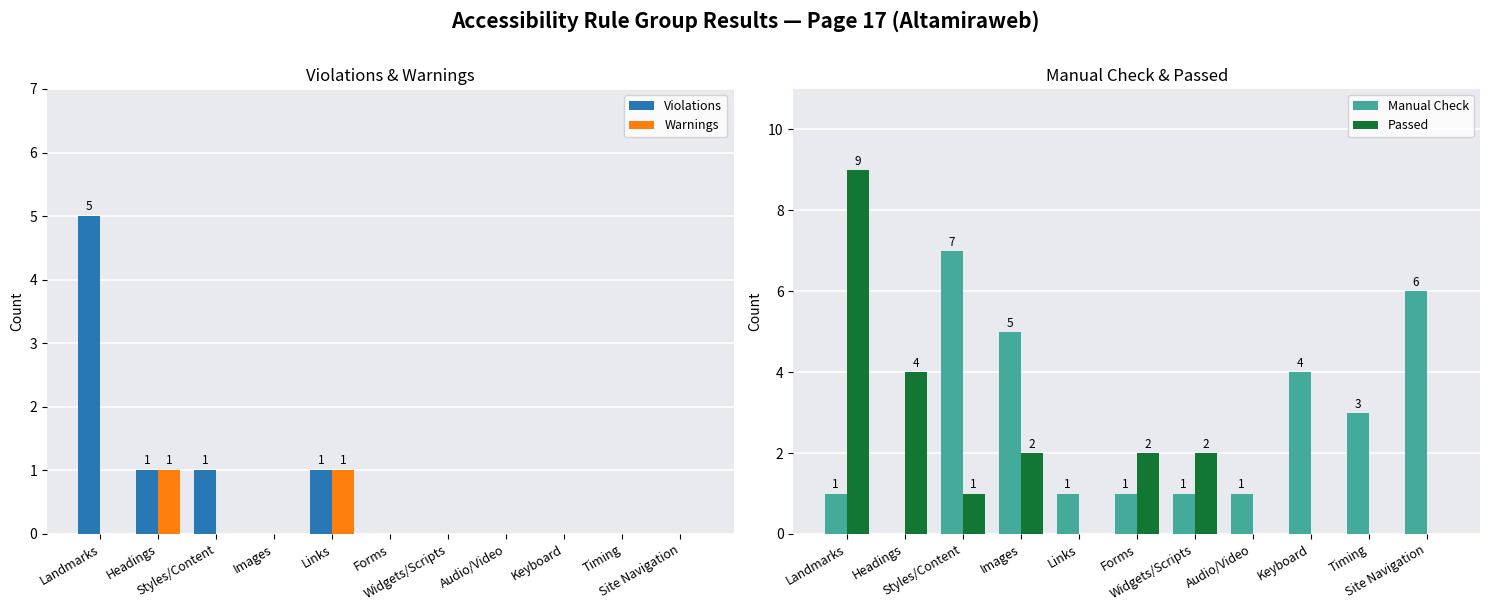

Which series has the largest total across all categories?

Manual Check